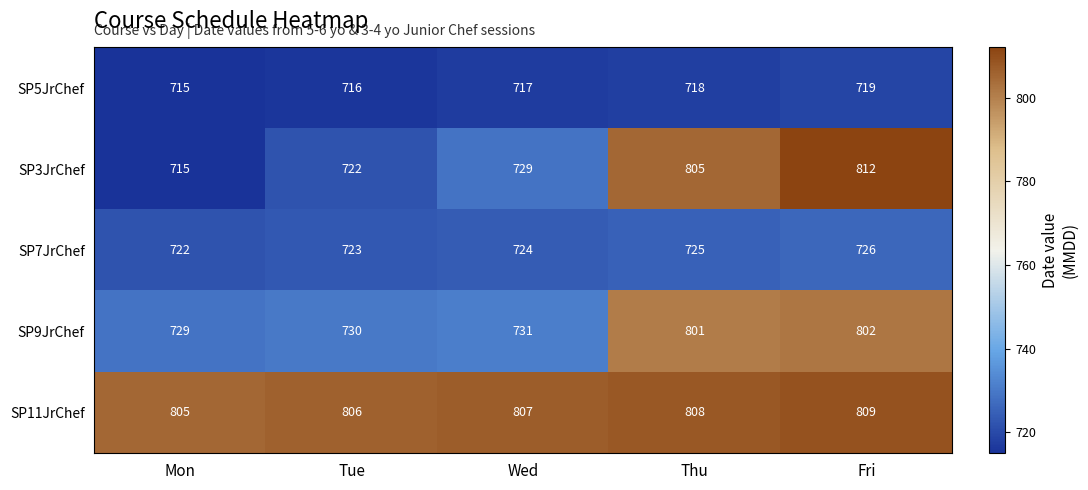

What is the total value across all series at Wed?

3708